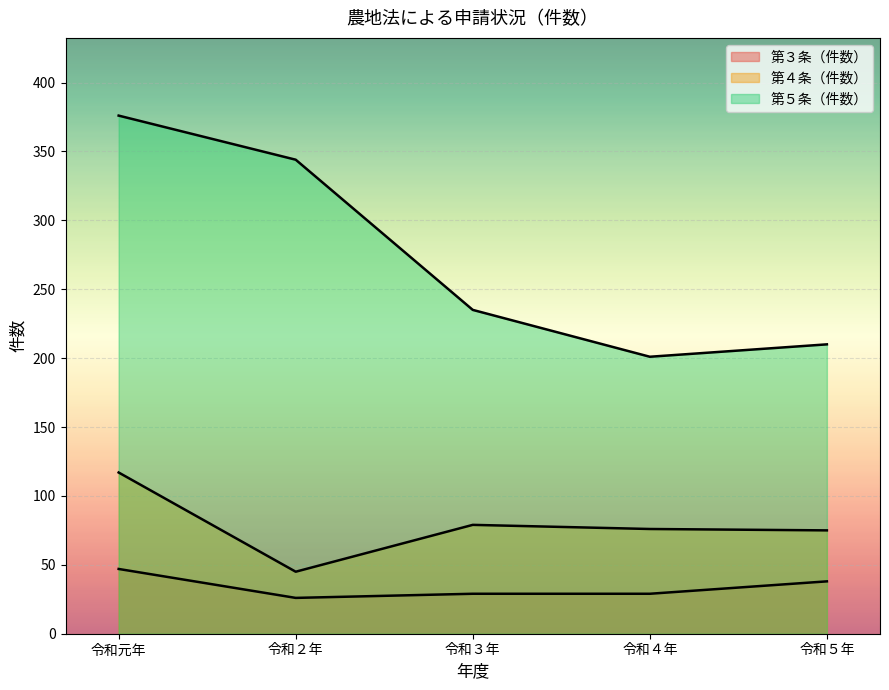

What is the sum of all 第５条（件数） values?

1366